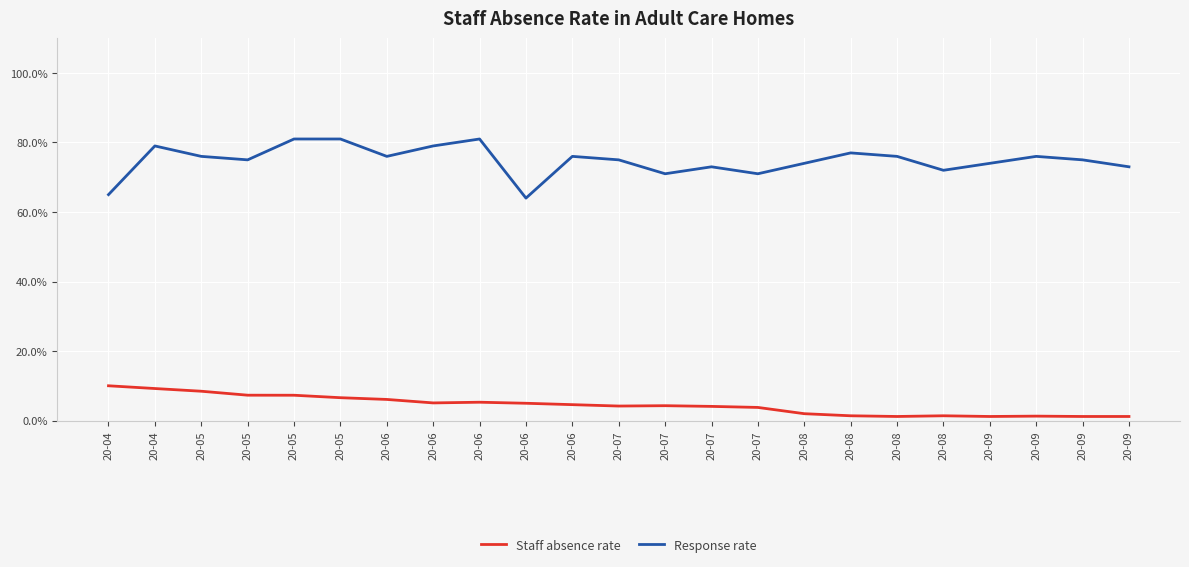

True or false: Staff absence rate and Response rate cross at least once.

False